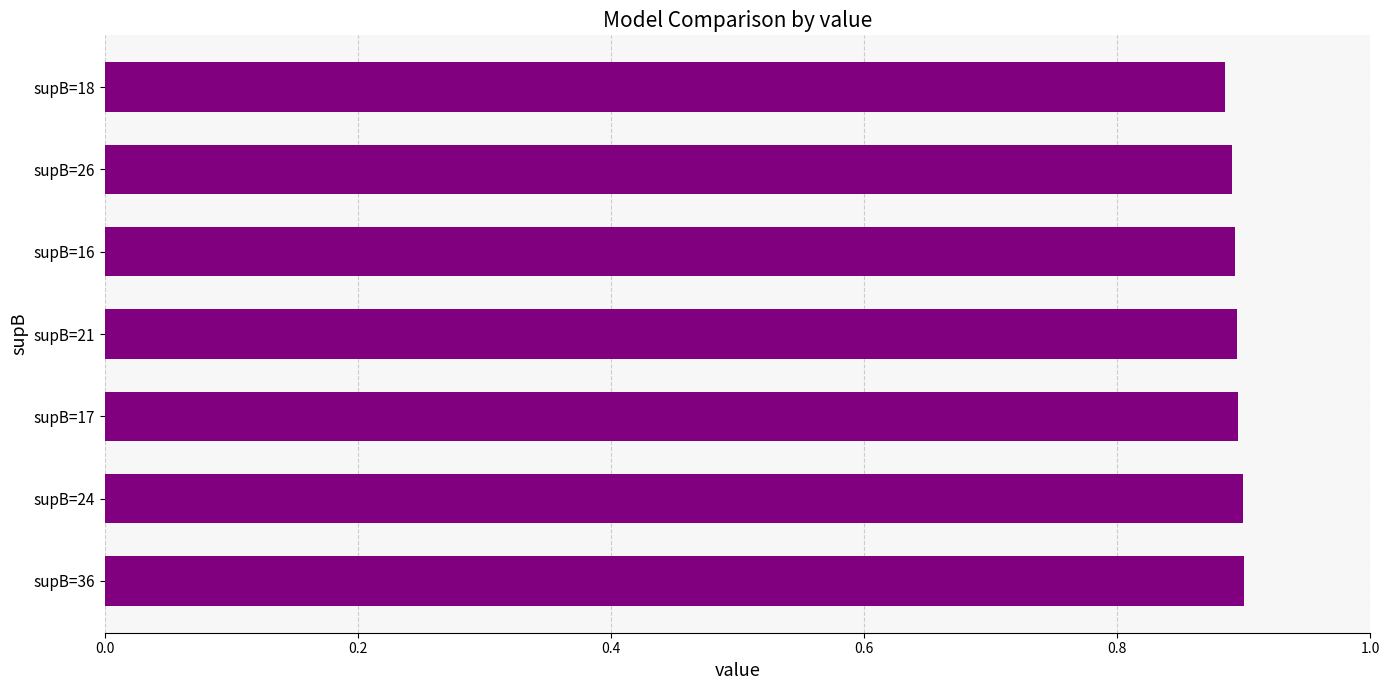

Count the values in the range 0 to 1.

7